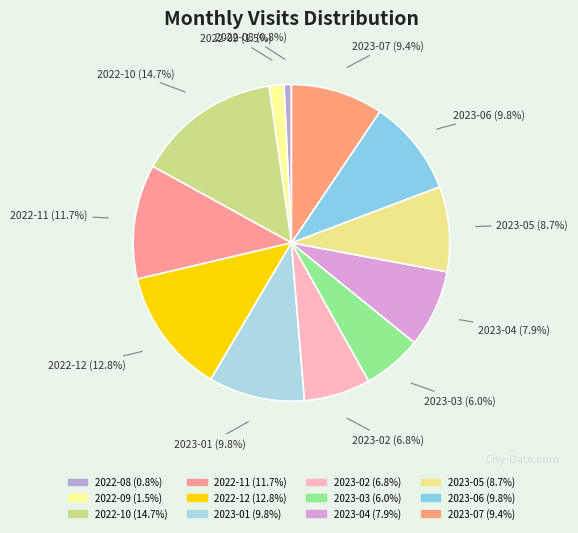

Count the number of slices in the pie.

12